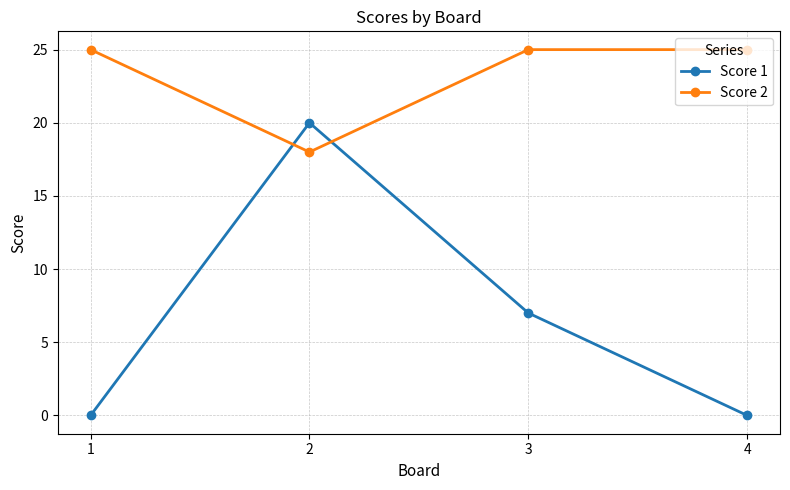

The value of Score 1 at 4 is 13. True or false?

False